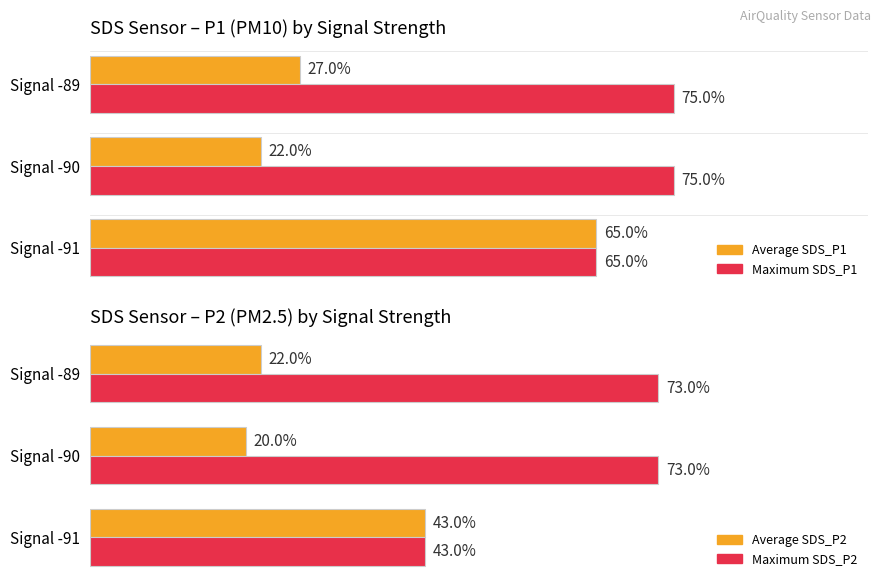

At Signal -90, list the series in order from smallest to largest.

Average SDS_P2, Average SDS_P1, Maximum SDS_P2, Maximum SDS_P1